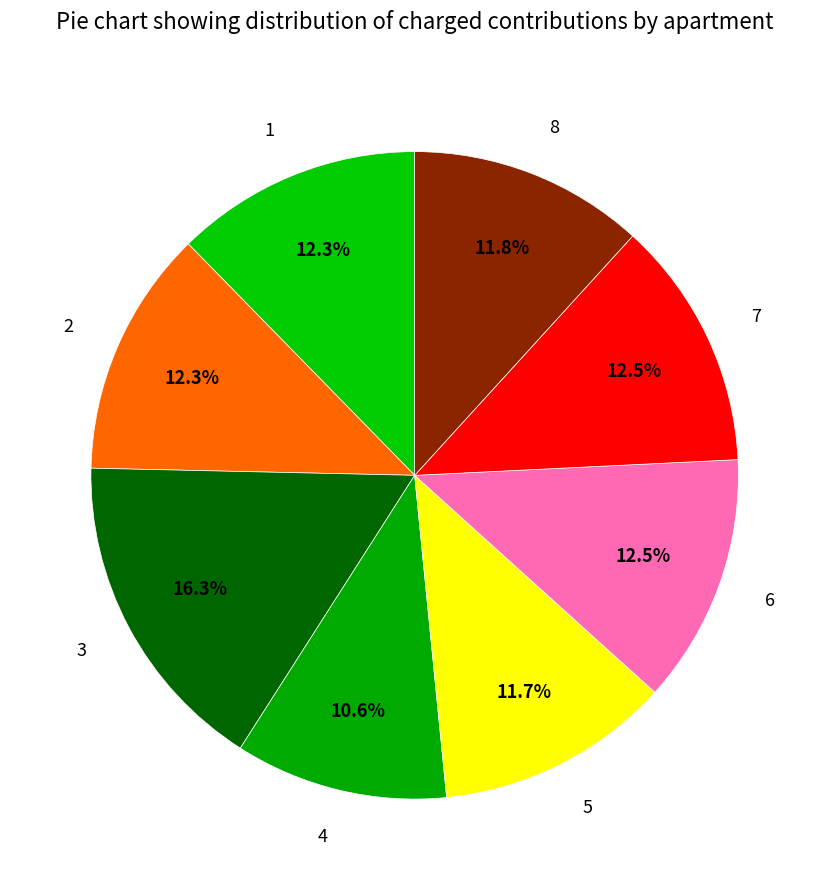

Combined, do 4 and 1 account for over 50%?

No